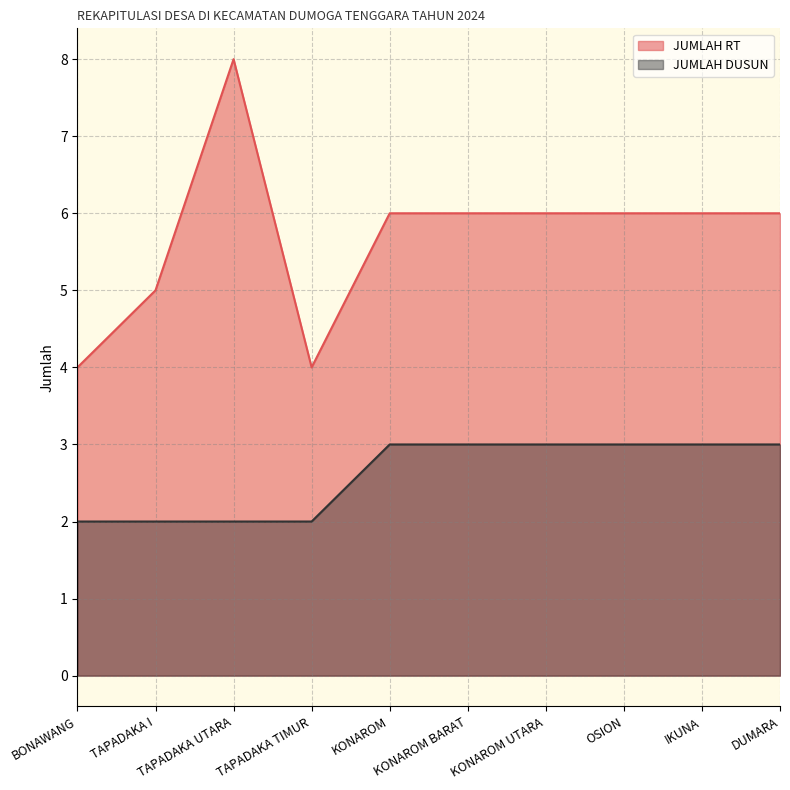

How many lines are shown in the chart?

2